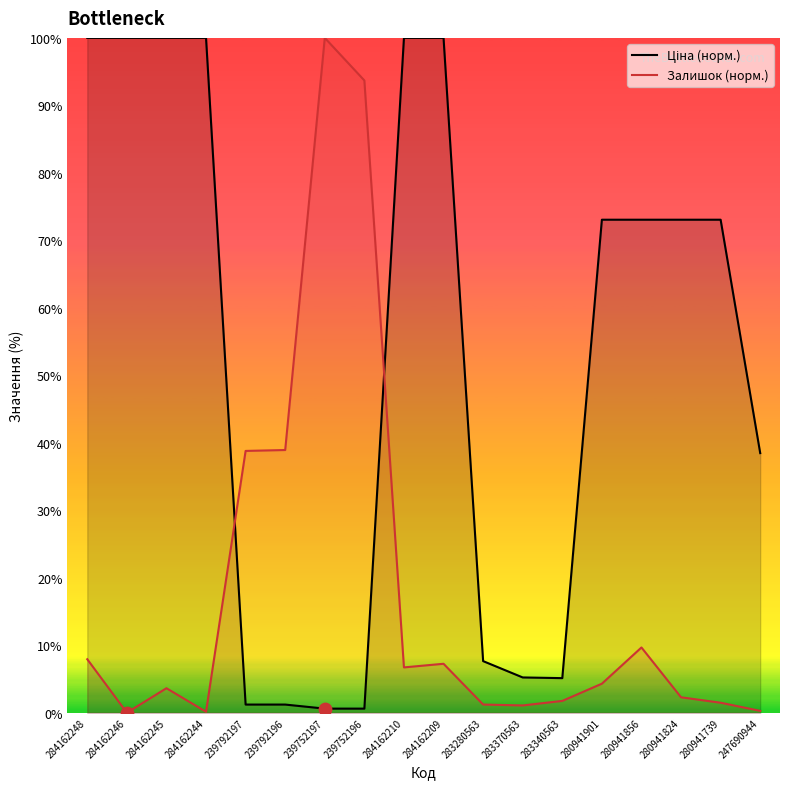

Which series reaches the maximum Y coordinate?

Ціна (норм.)